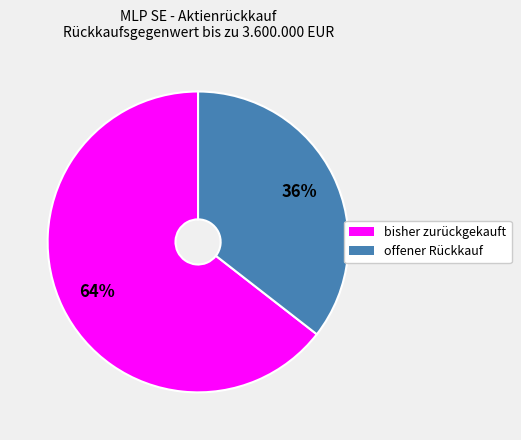

Which slice represents more than half of the pie?

bisher zurückgekauft